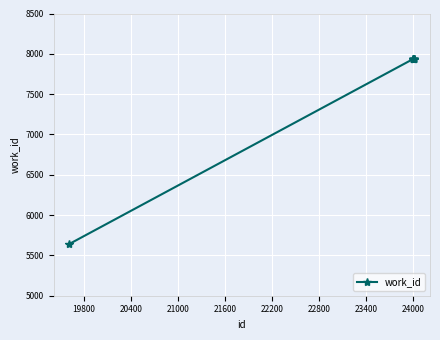

What is the value of the 2nd point from the left?

7934